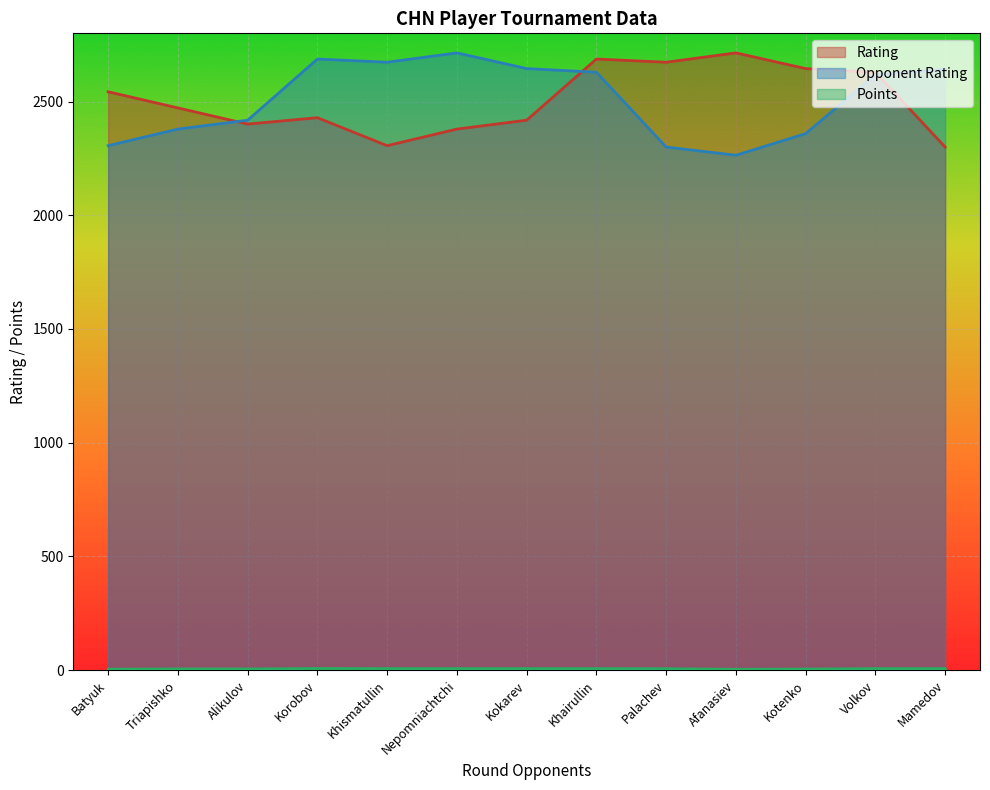

Where is the first local maximum for Points?

Korobov